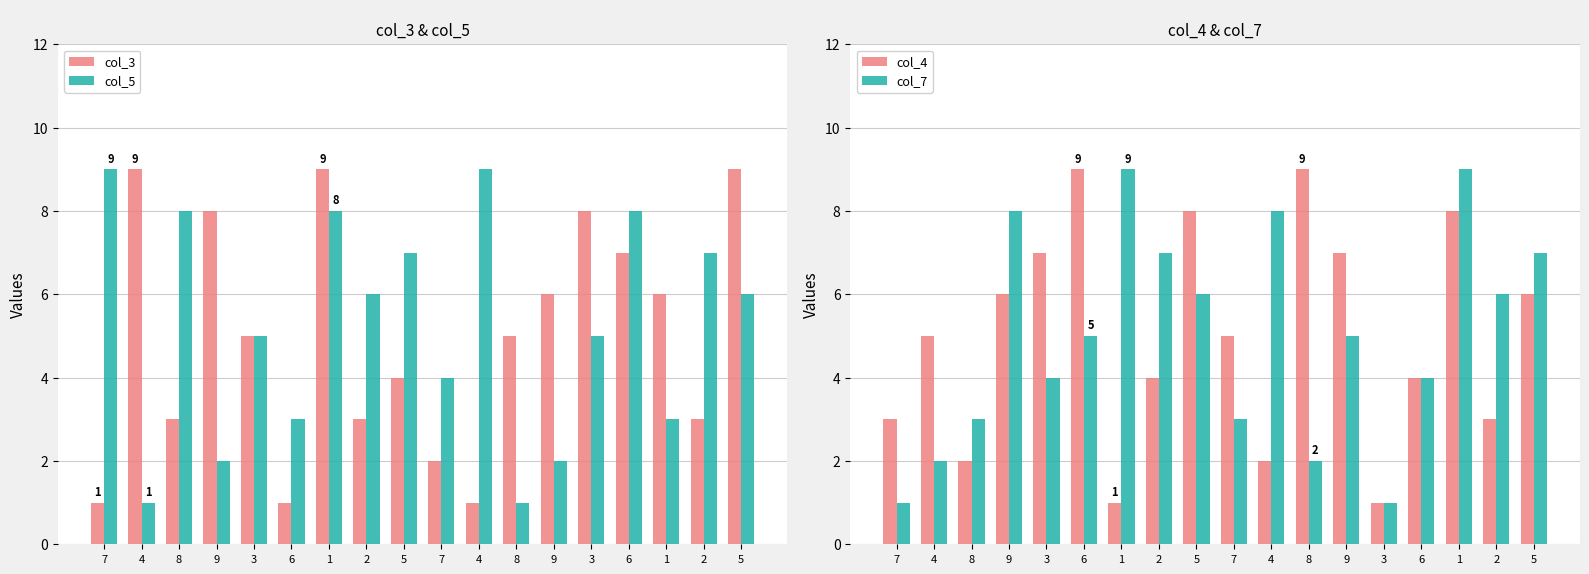

What is the greatest value displayed?

9